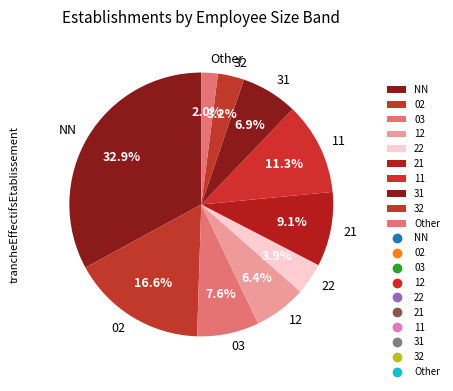

The NN slice represents 20% of the pie. True or false?

False